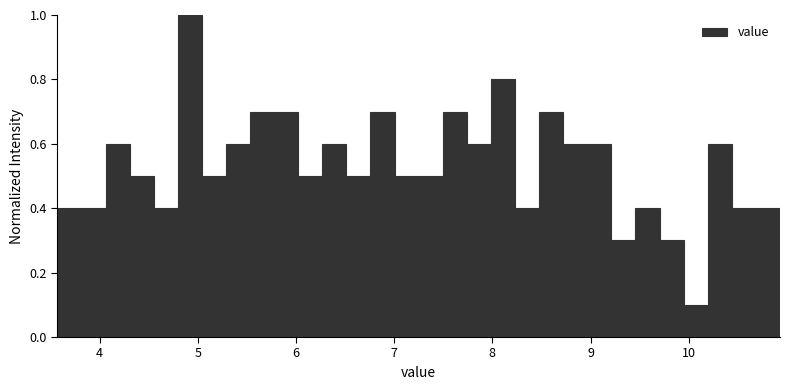

Read against the x-axis, roughly where is the centre of the tallest bar?

4.9